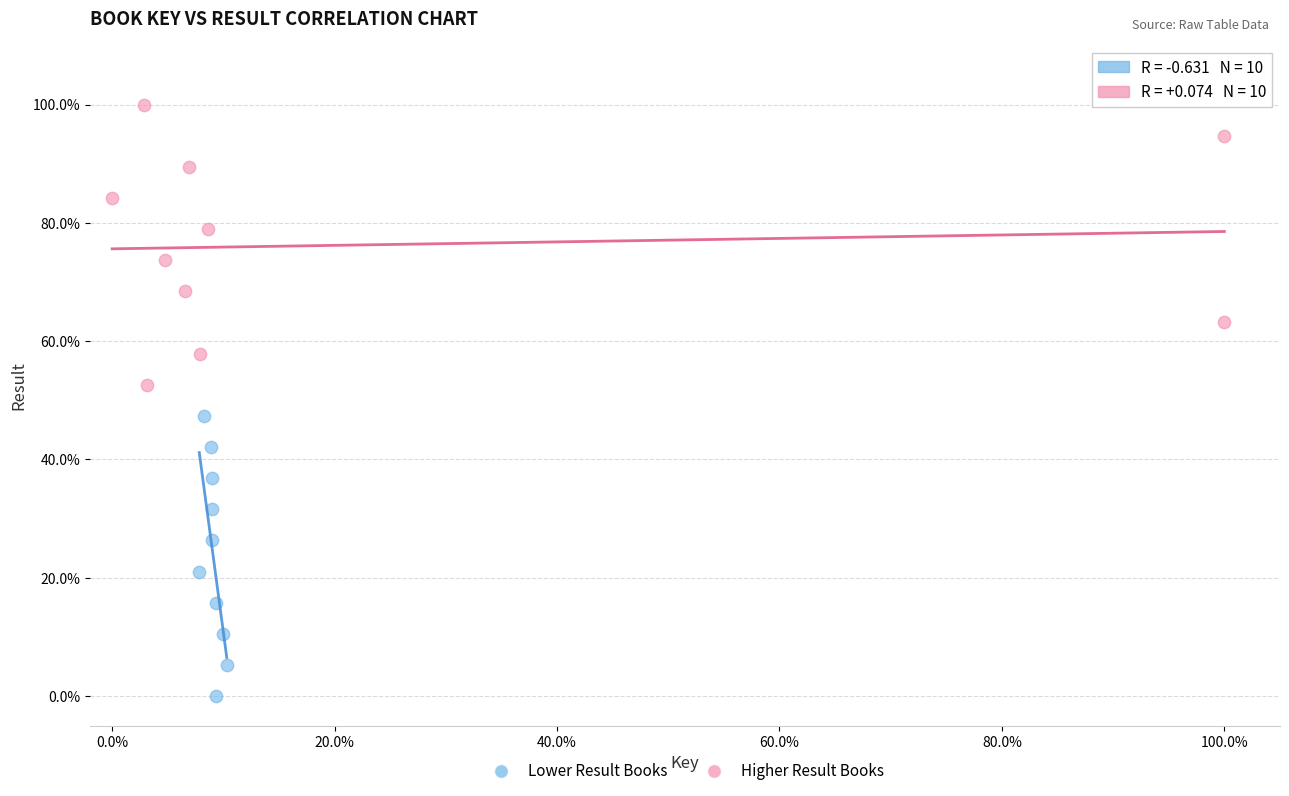

Which series contains the highest Y value?

Higher Result Books